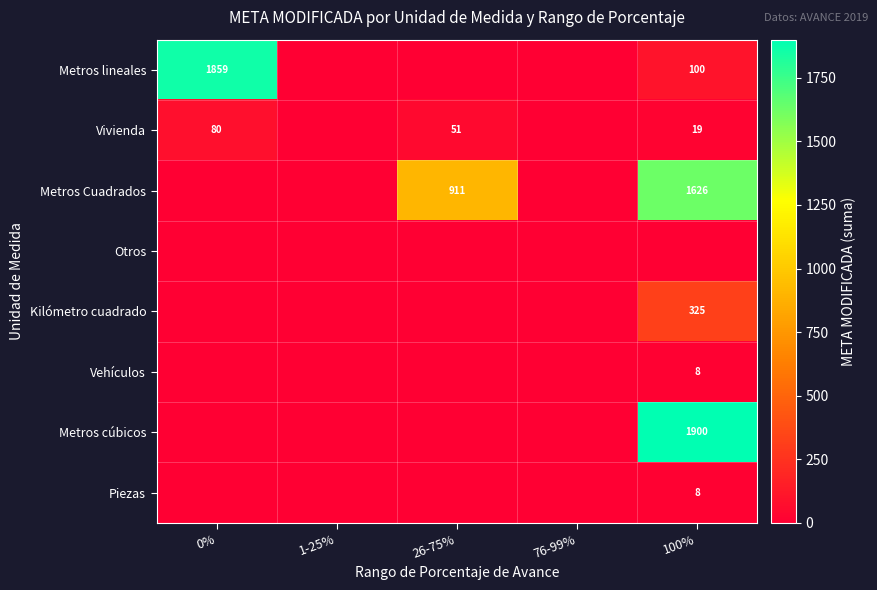

True or false: Vivienda has a value of 51 at 26-75%.

True